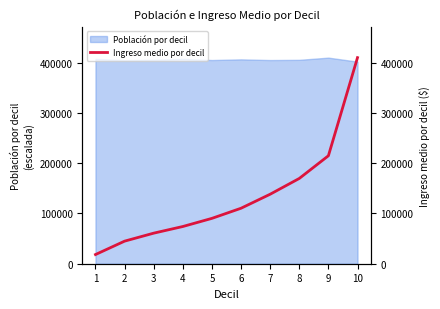

Reading left to right, extract all data points from this chart.

1=18256.7	2=44936.5	3=60844.3	4=74070.2	5=90296.3	6=110449.6	7=138338.5	8=169737.9	9=214893.5	10=410221.7